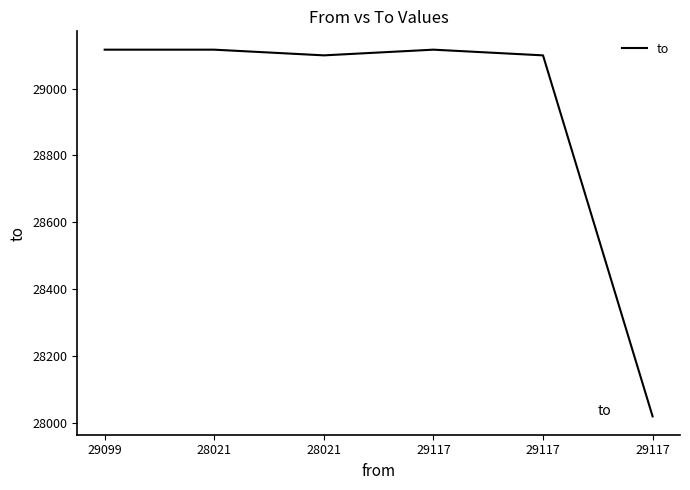

What is the value of the 4th point from the left?

29116